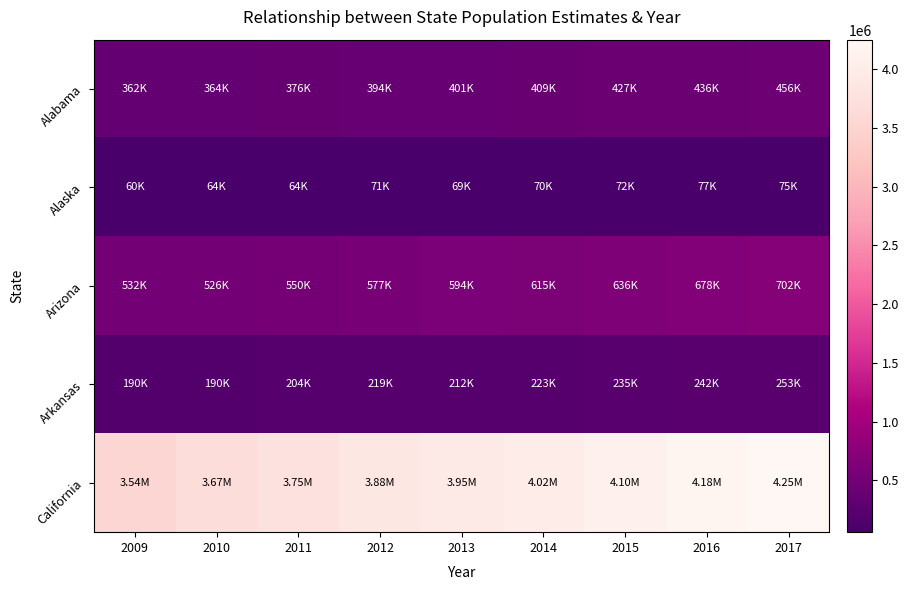

At how many categories does at least one series exceed 3475578?

9